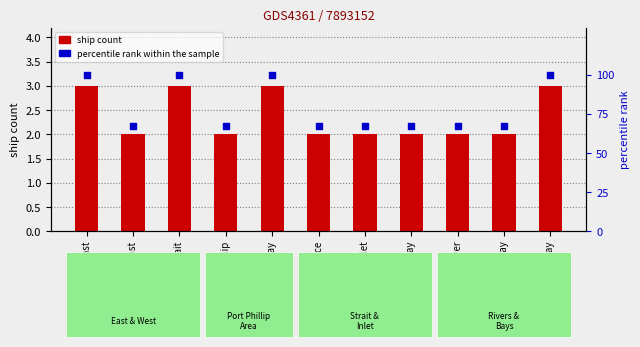

Which series contains the highest Y value?

percentile rank within the sample